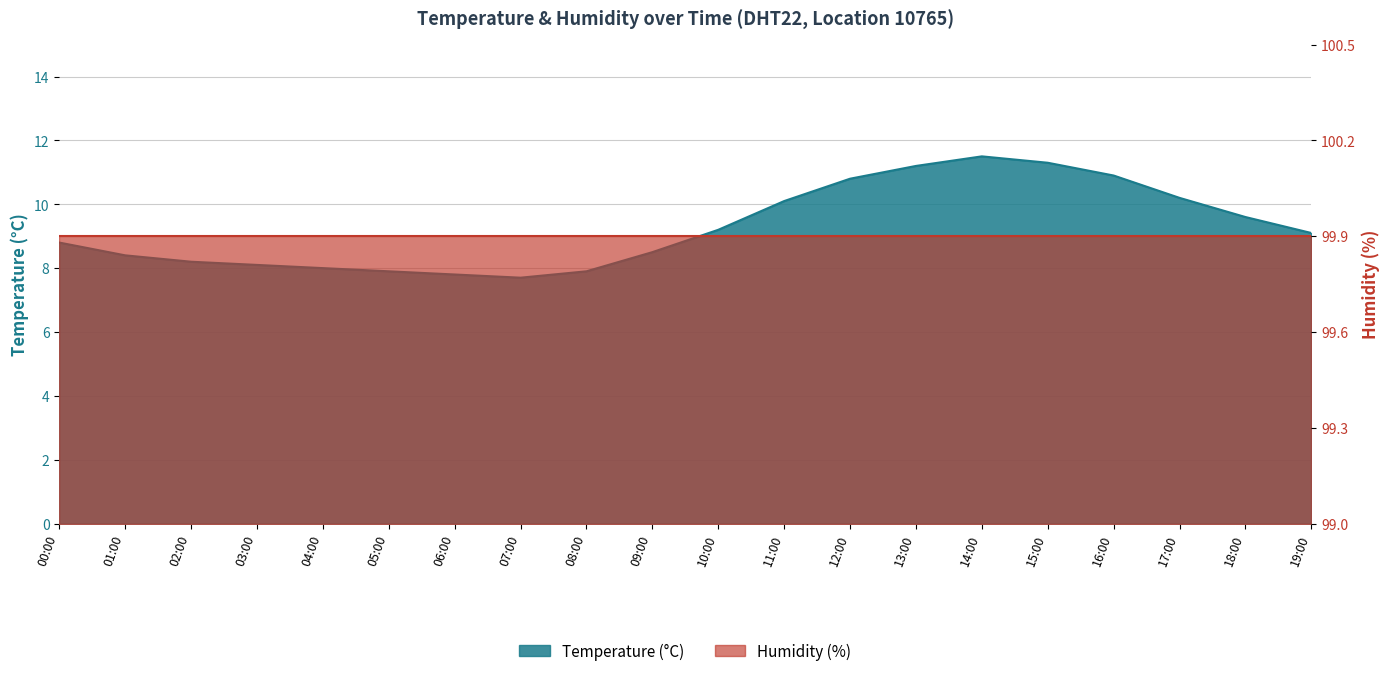

Reading right to left, extract all data points from this chart.

19:00=9.1	18:00=9.6	17:00=10.2	16:00=10.9	15:00=11.3	14:00=11.5	13:00=11.2	12:00=10.8	11:00=10.1	10:00=9.2	09:00=8.5	08:00=7.9	07:00=7.7	06:00=7.8	05:00=7.9	04:00=8.0	03:00=8.1	02:00=8.2	01:00=8.4	00:00=8.8